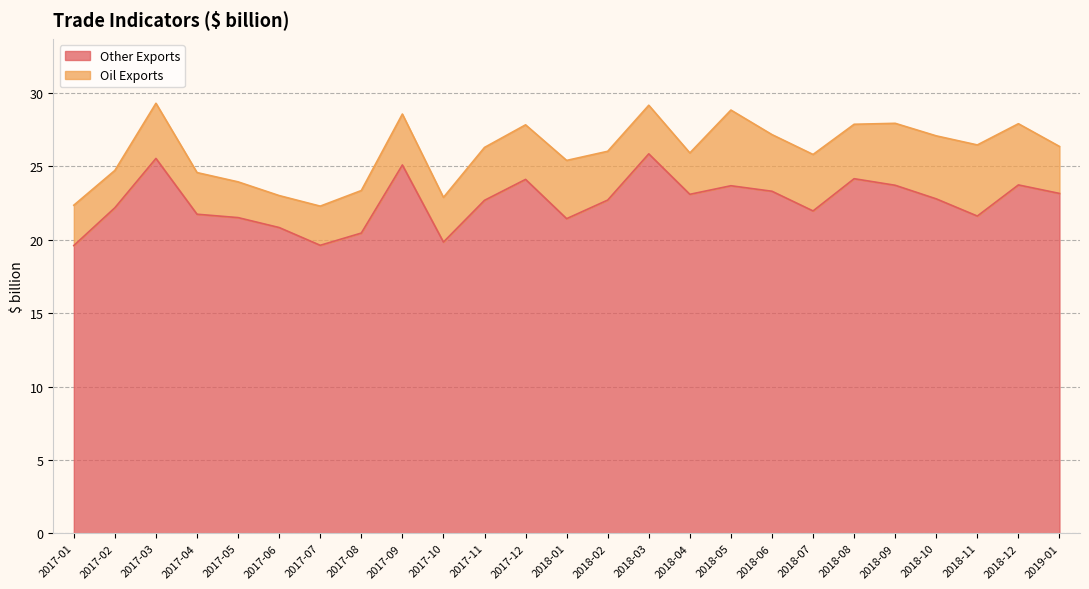

True or false: the data shows 22.7 at 2018-02.

True